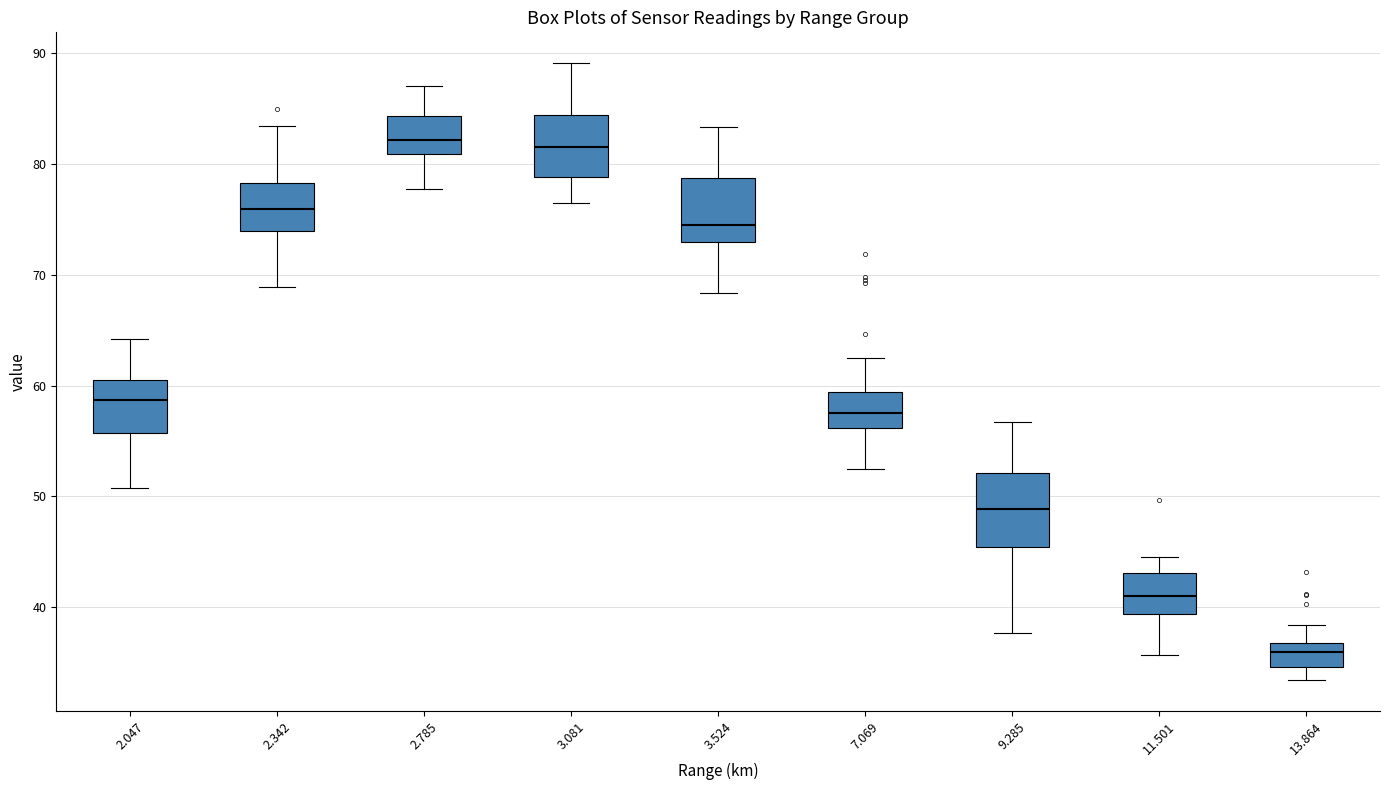

Comparing the boxes themselves (not the whiskers), which one is the tallest?

9.285